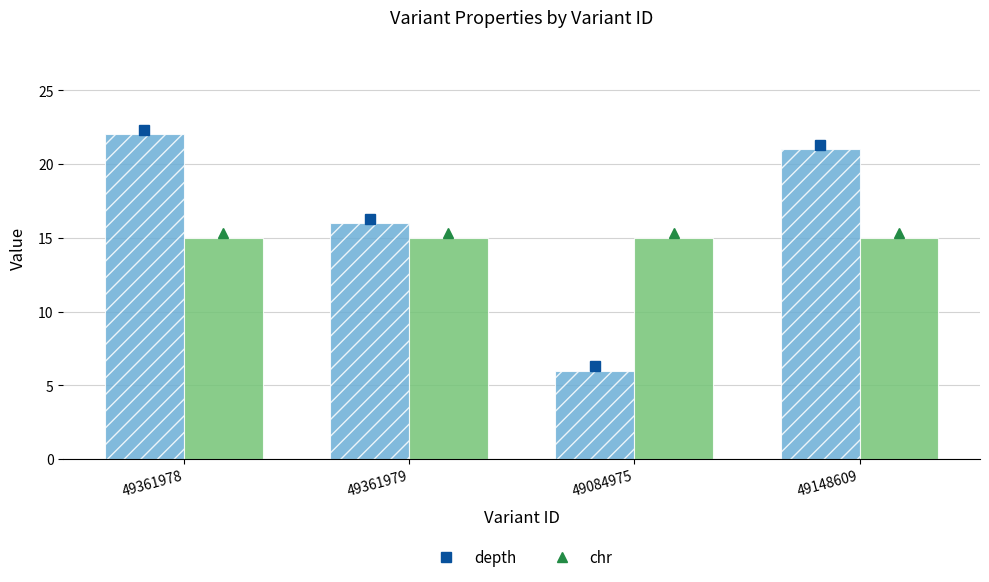

How many groups of bars are there?

4